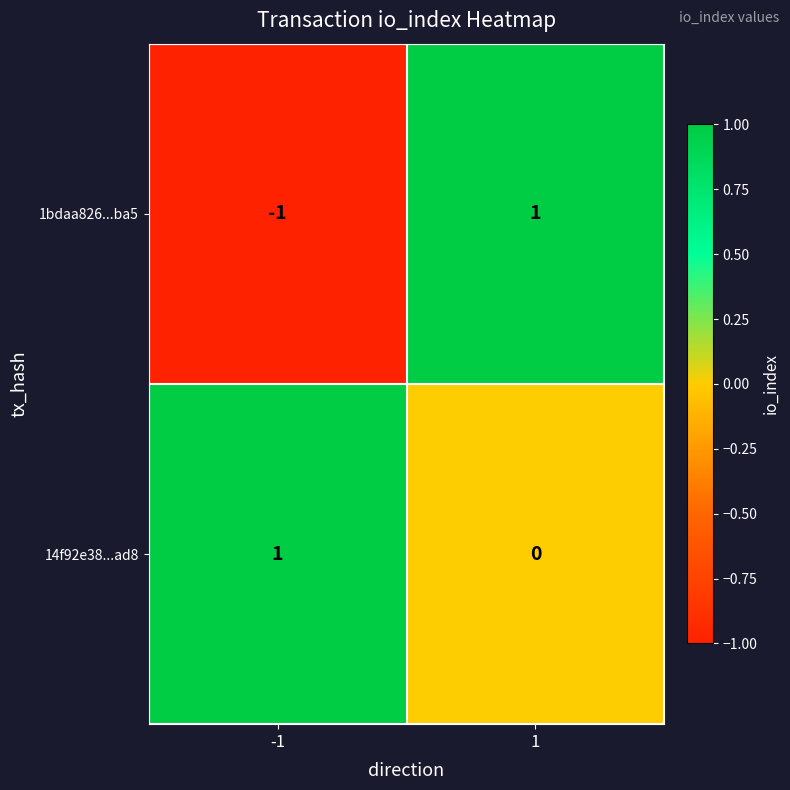

The value of 1bdaa826...ba5 at -1 is -2. True or false?

False